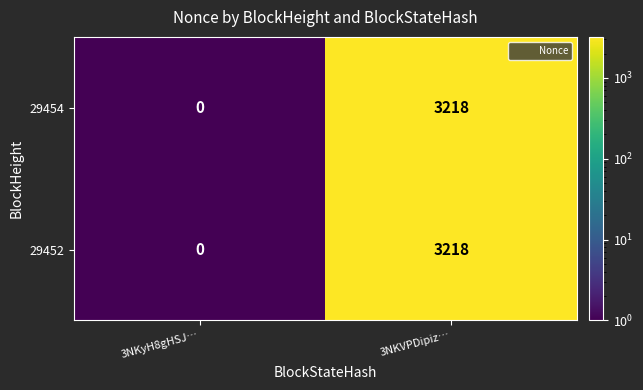

The value of 29452 at 3NKyH8gHSJ… is 0. True or false?

True